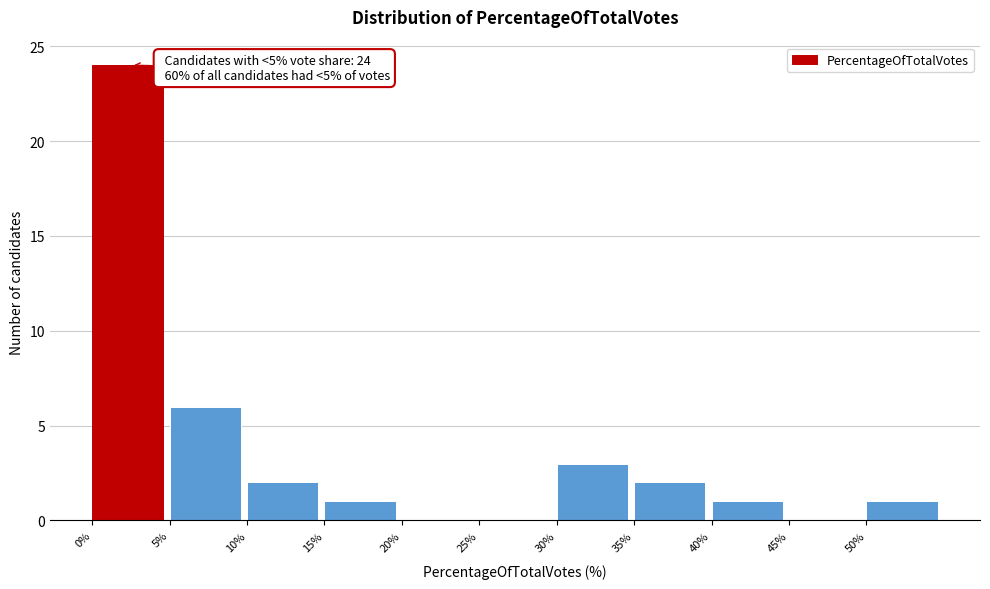

Over which range of the x-axis is the bar tallest?

0 to 5